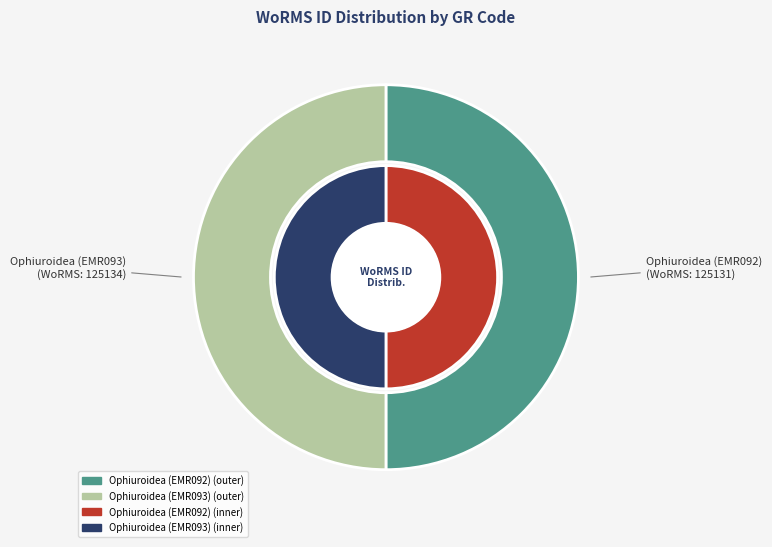

Which category has the biggest portion of the pie?

Ophiuroidea (EMR093)